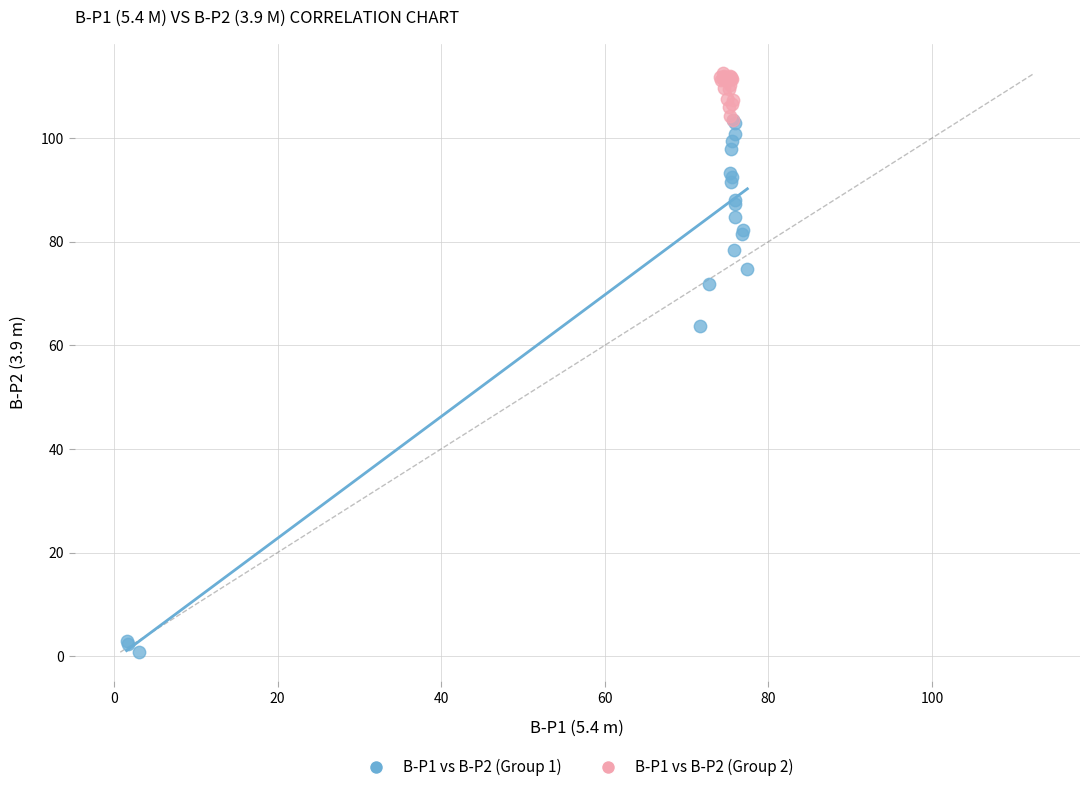

Which series has the widest spread of Y values?

B-P1 vs B-P2 (Group 1)